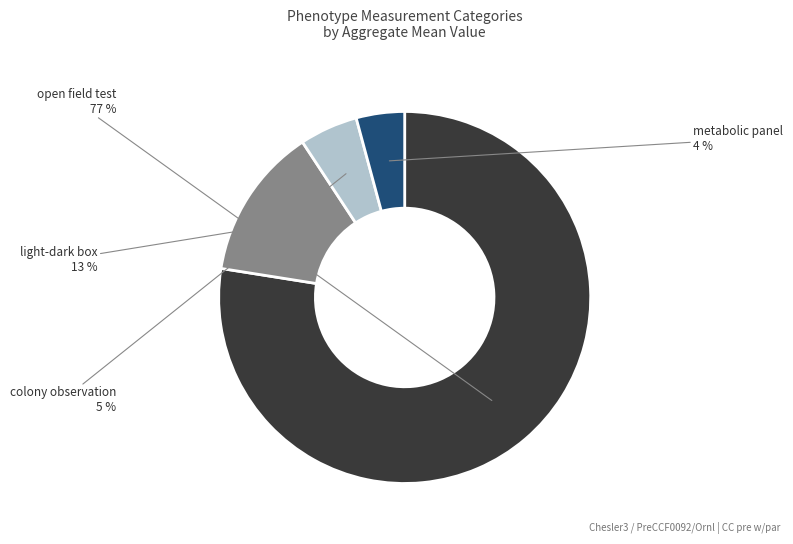

Approximately how many times larger is the value at metabolic panel compared to colony observation?

0.8